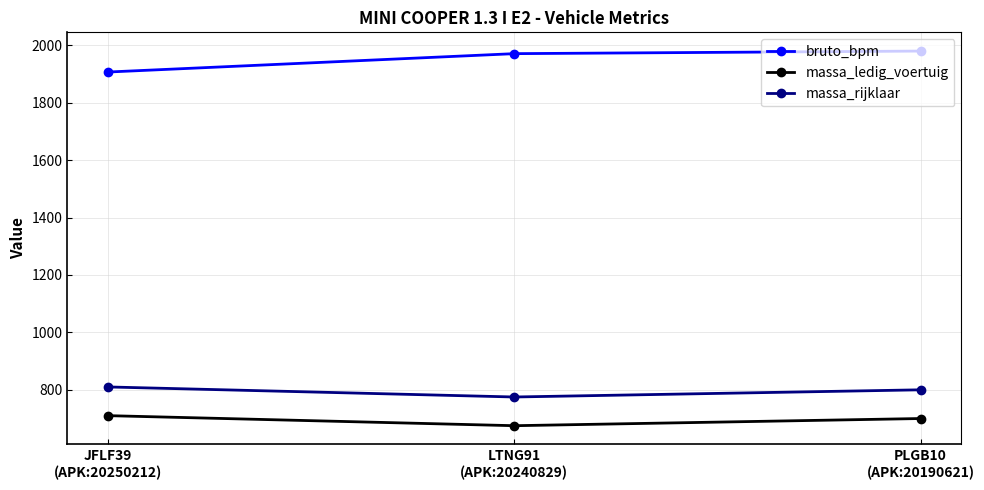

At how many categories does at least one series exceed 1790?

3